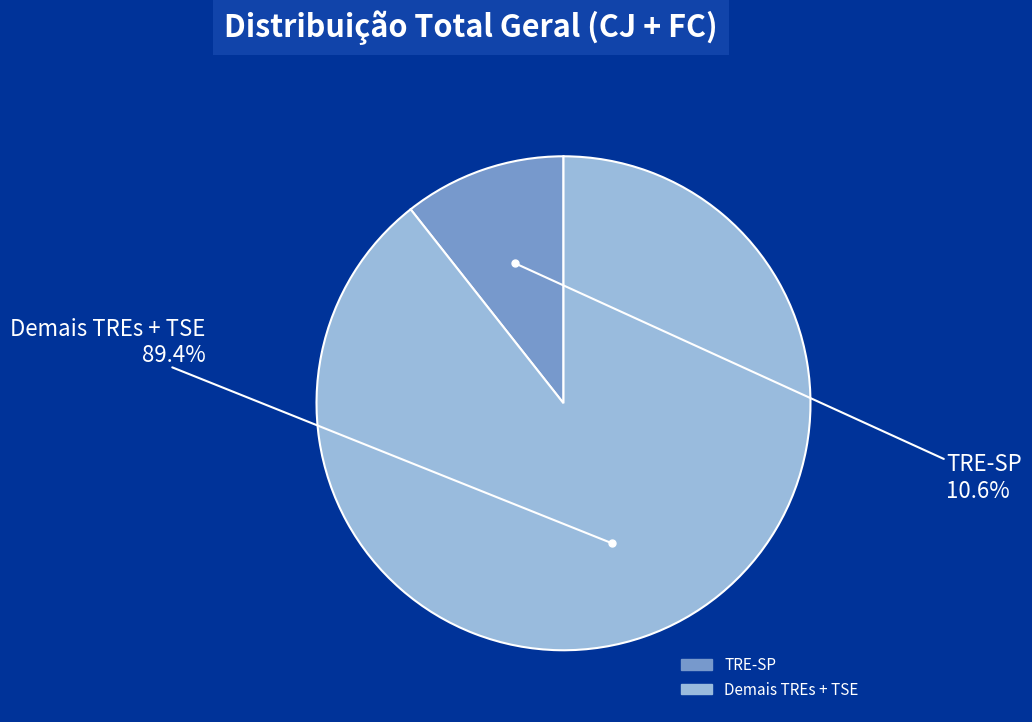

Does any single category account for the majority?

Yes